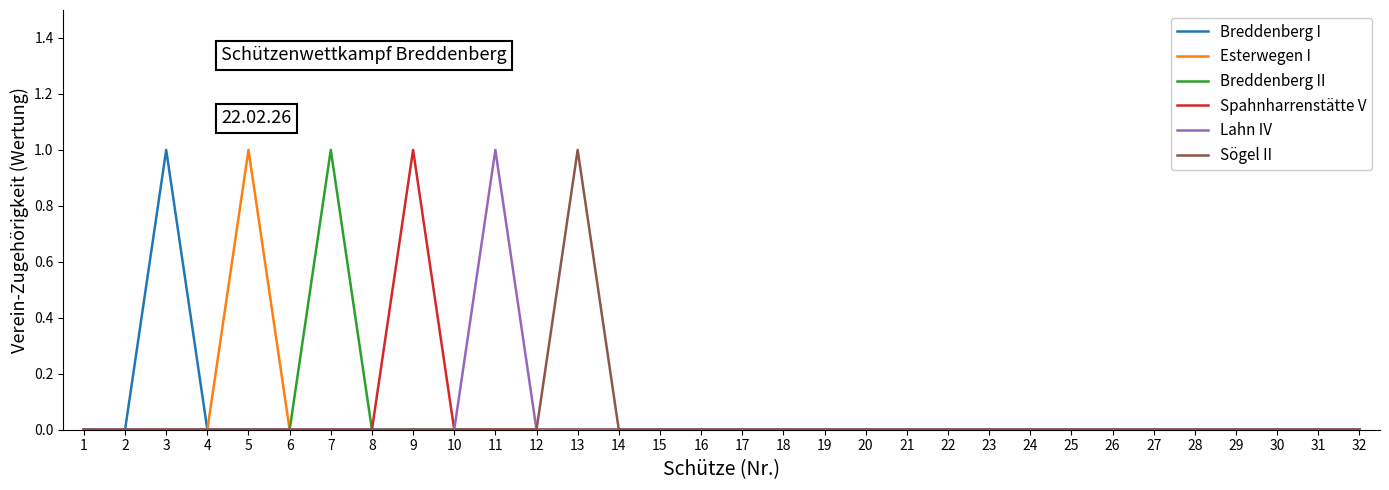

Reading right to left, what are all the values shown in this chart?

Breddenberg I: 0	0	0	0	0	0	0	0	0	0	0	0	0	0	0	0	0	0	0	0	0	0	0	0	0	0	0	0	0	1	0	0
Esterwegen I: 0	0	0	0	0	0	0	0	0	0	0	0	0	0	0	0	0	0	0	0	0	0	0	0	0	0	0	1	0	0	0	0
Breddenberg II: 0	0	0	0	0	0	0	0	0	0	0	0	0	0	0	0	0	0	0	0	0	0	0	0	0	1	0	0	0	0	0	0
Spahnharrenstätte V: 0	0	0	0	0	0	0	0	0	0	0	0	0	0	0	0	0	0	0	0	0	0	0	1	0	0	0	0	0	0	0	0
Lahn IV: 0	0	0	0	0	0	0	0	0	0	0	0	0	0	0	0	0	0	0	0	0	1	0	0	0	0	0	0	0	0	0	0
Sögel II: 0	0	0	0	0	0	0	0	0	0	0	0	0	0	0	0	0	0	0	1	0	0	0	0	0	0	0	0	0	0	0	0